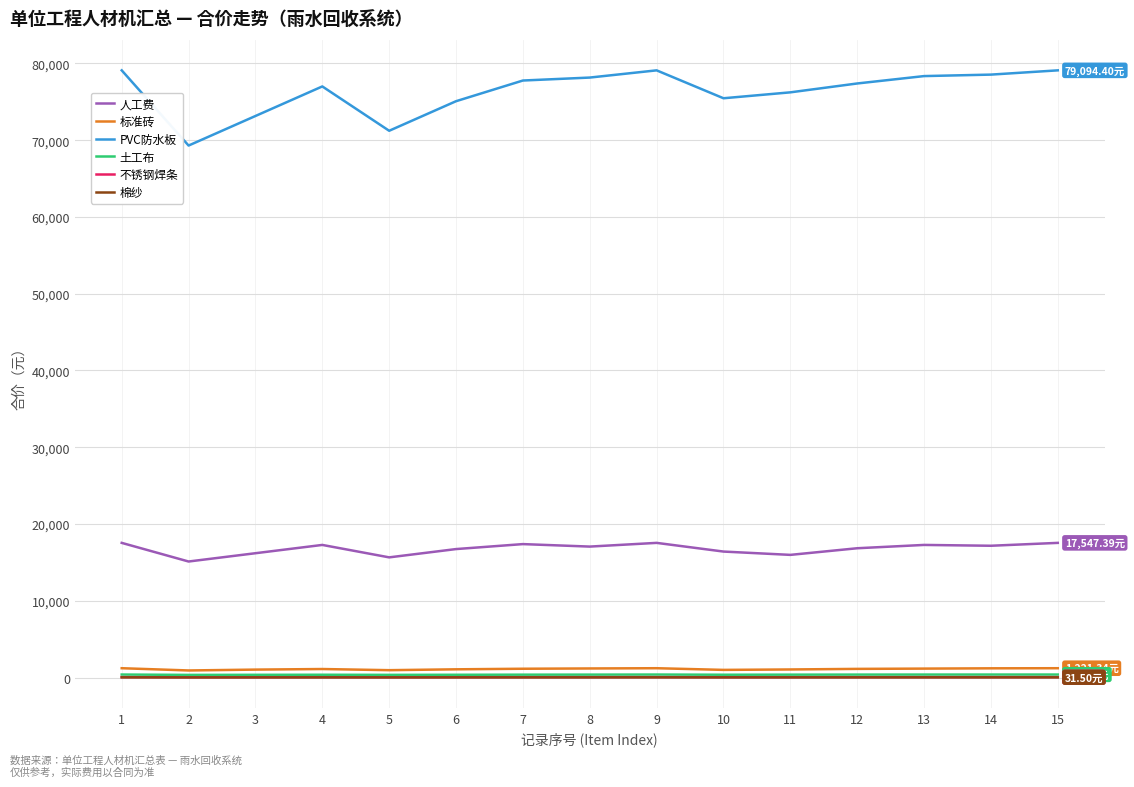

True or false: 棉纱 and 人工费 cross at least once.

False